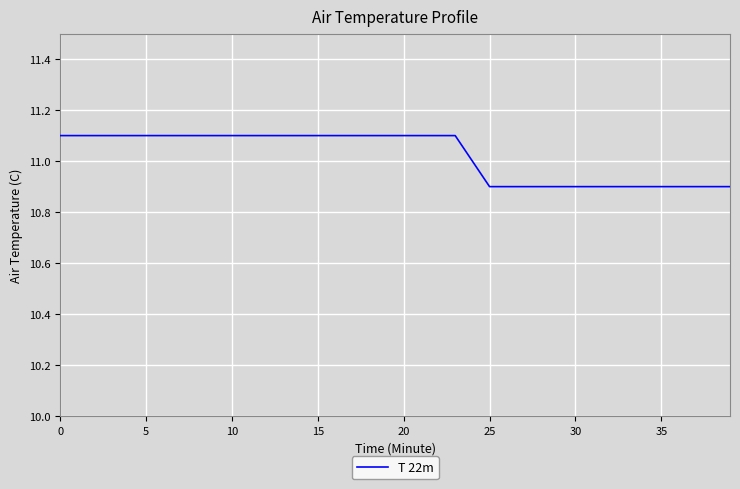

What is the minimum value shown in the chart?

10.9